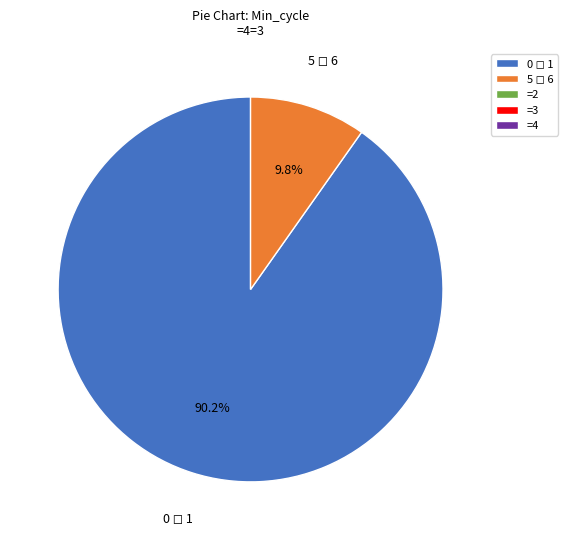

Is there any slice that represents more than half of the pie?

Yes